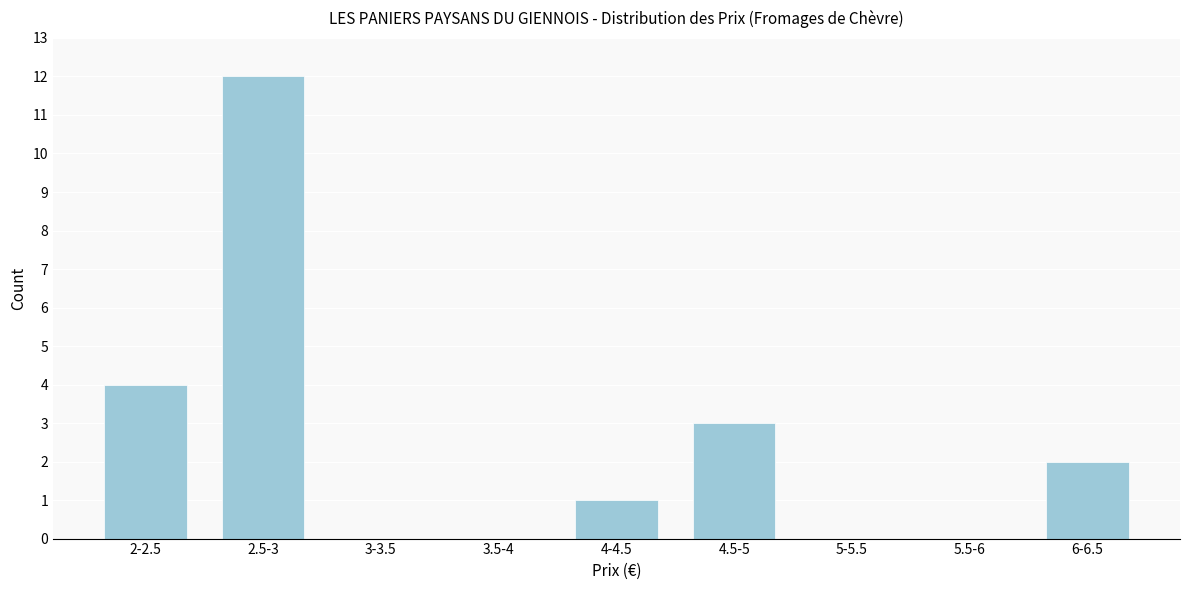

Reading right to left, extract all data points from this chart.

6-6.5=2	5.5-6=0	5-5.5=0	4.5-5=3	4-4.5=1	3.5-4=0	3-3.5=0	2.5-3=12	2-2.5=4